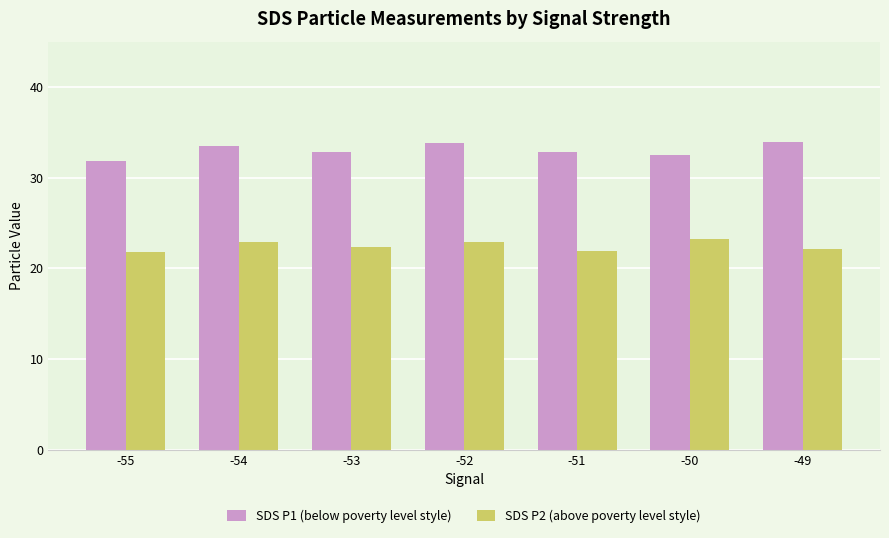

Between -55 and -50, which series saw the biggest shift?

SDS P2 (above poverty level style)